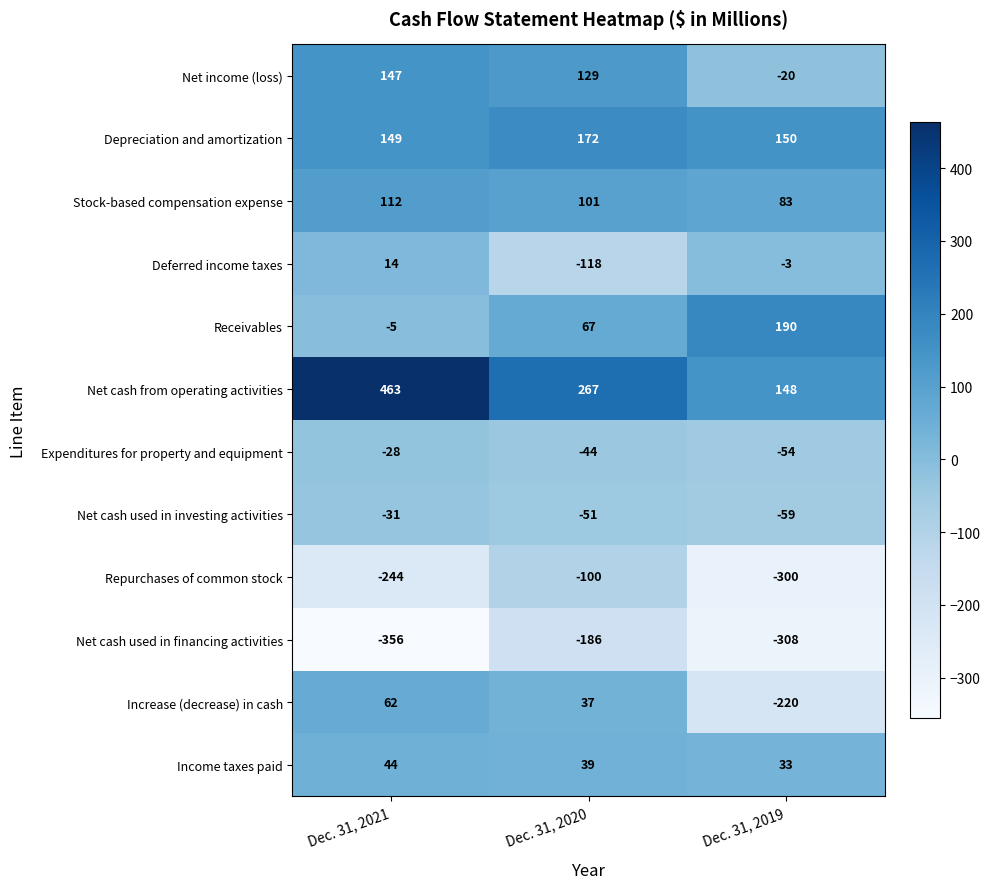

What is the difference between the highest and lowest values at Dec. 31, 2020?

453